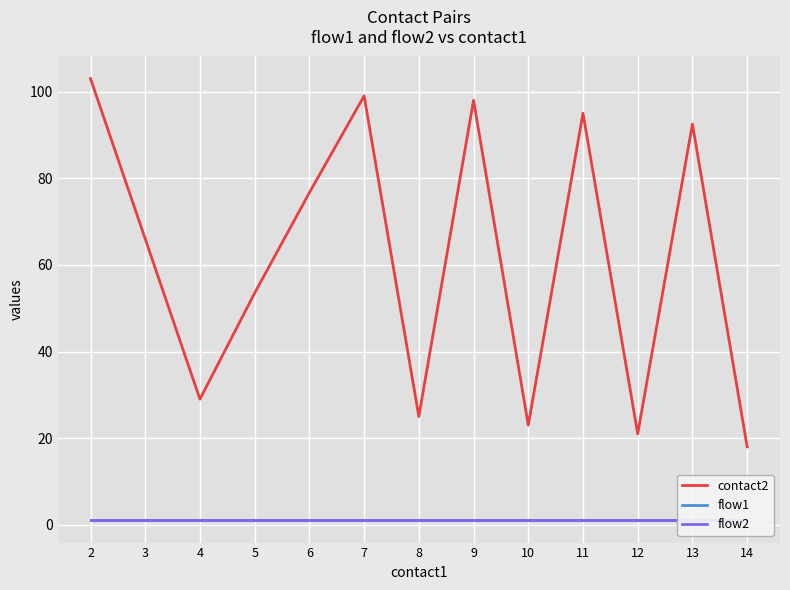

What is the smallest value displayed?

1.0